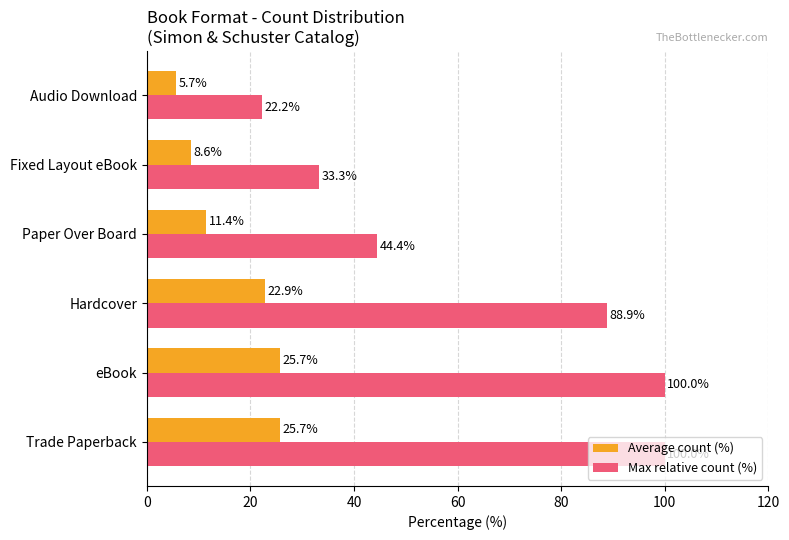

Which series has the largest range (max minus min)?

Max relative count (%)